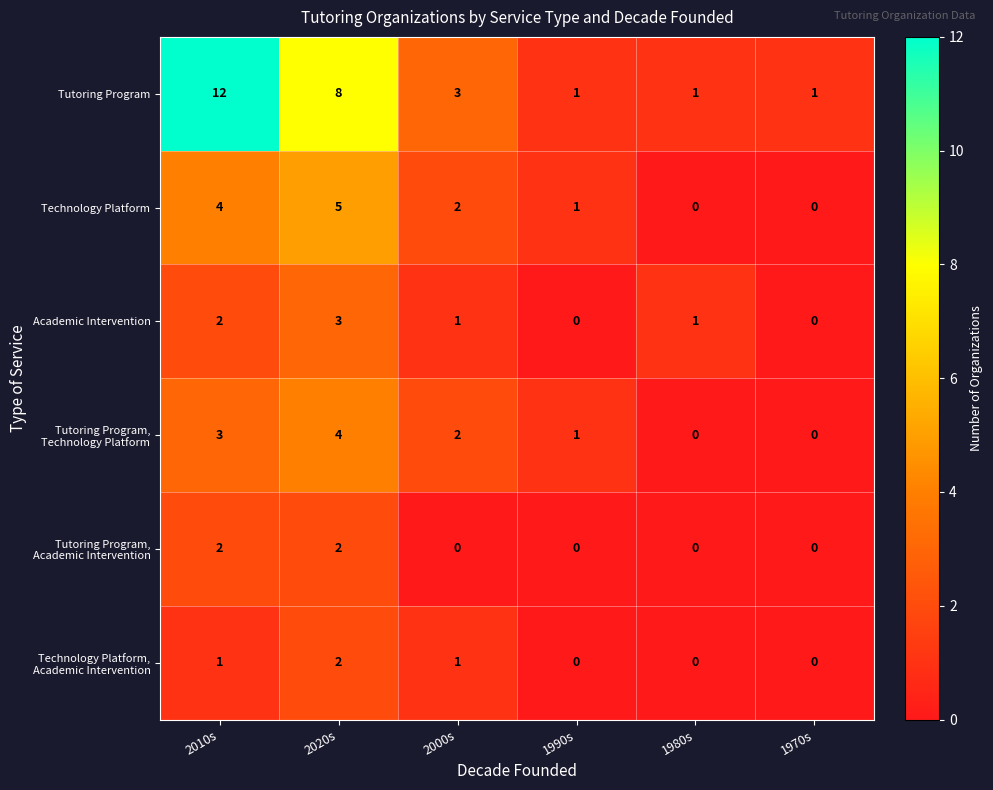

Which series changed the most between 2020s and 2000s?

Tutoring Program